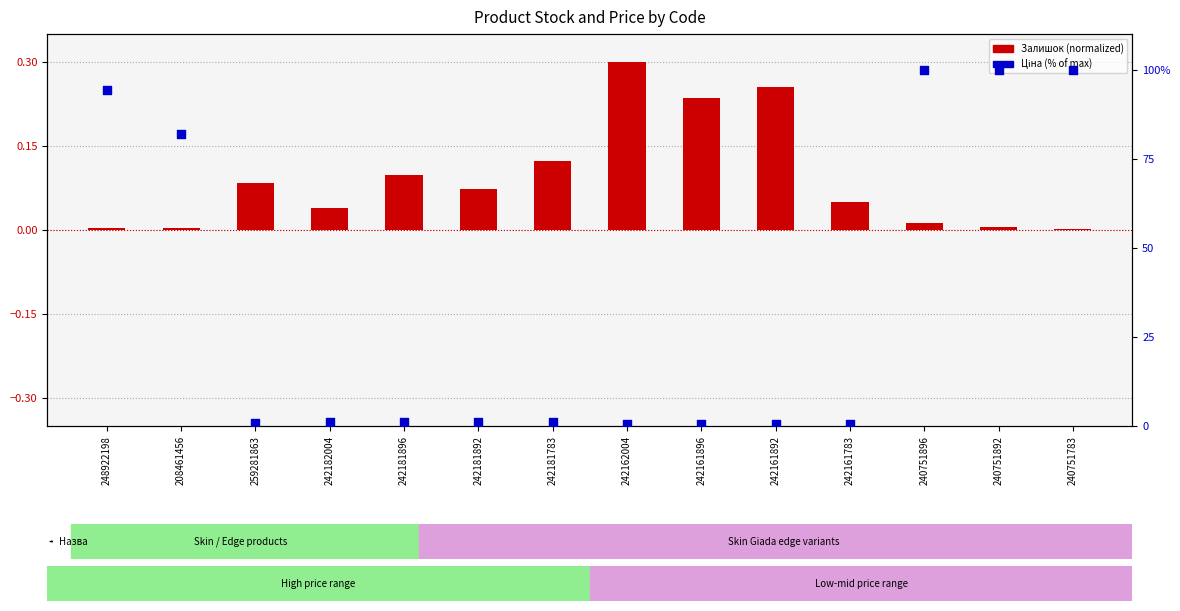

Which series has the largest Y range (max minus min)?

Ціна (% of max)